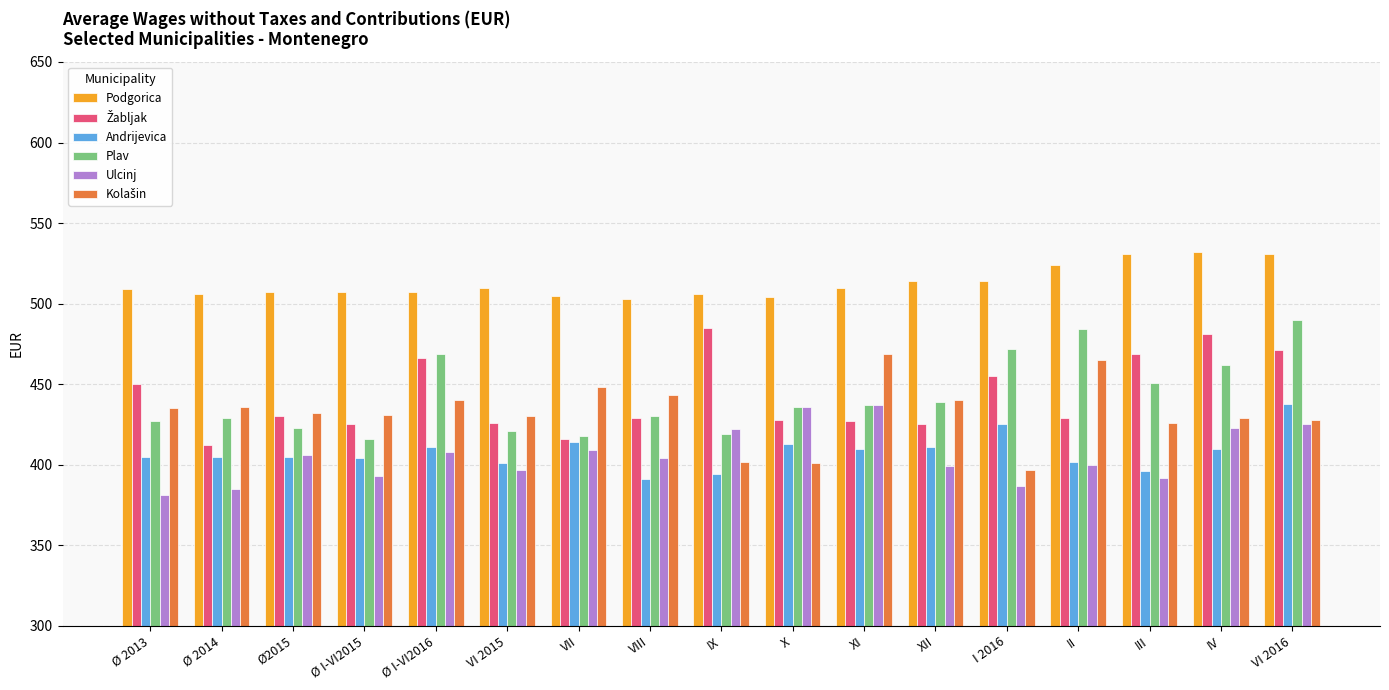

What is the total value across all series at Ø2015?

2603